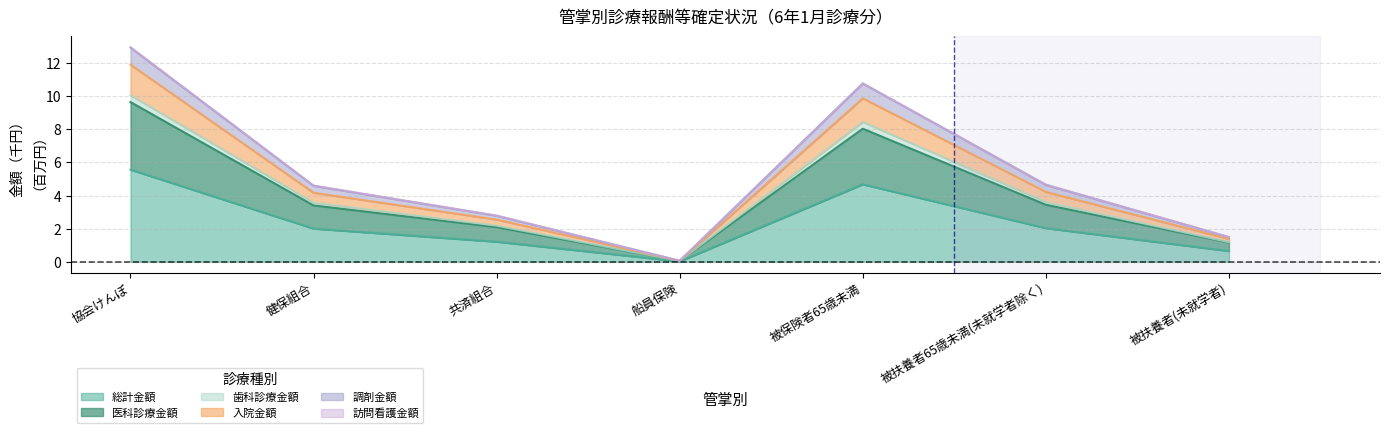

Where is 医科診療金額 nearest to the value 5?

被扶養者65歳未満(未就学者除く)